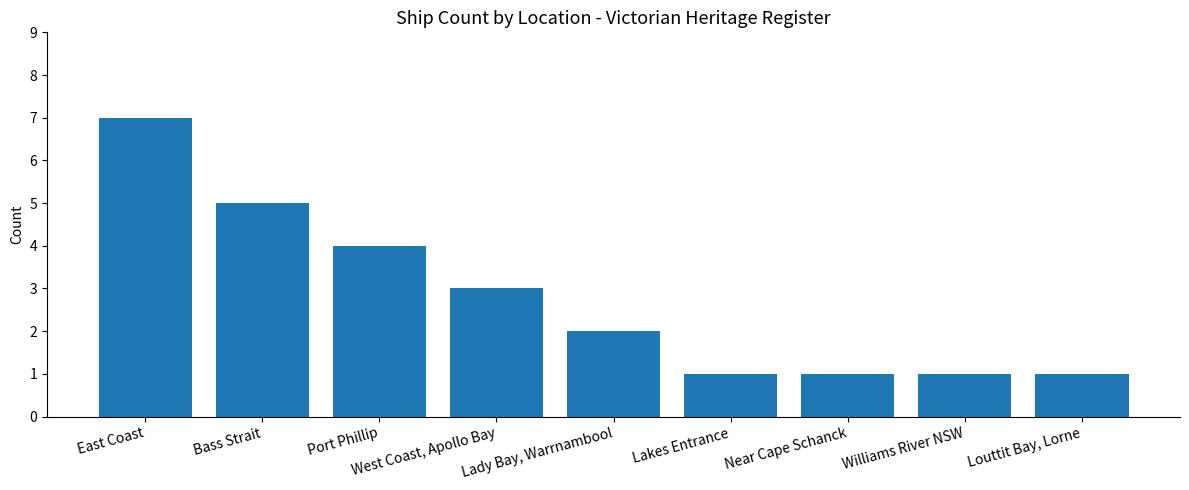

Count the values in the range 1 to 4.

7